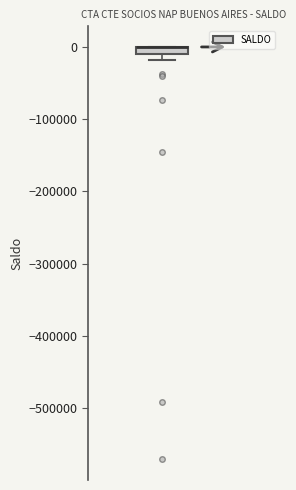

Where is the lower edge of the box on the y-axis? The values are not printed on the chart, so give them approximately, as read against the axis.

-10000